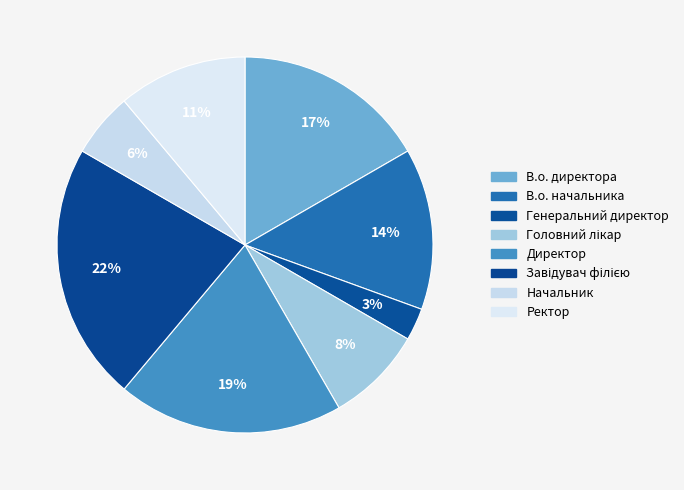

What is the largest slice in the pie chart?

Завідувач філією